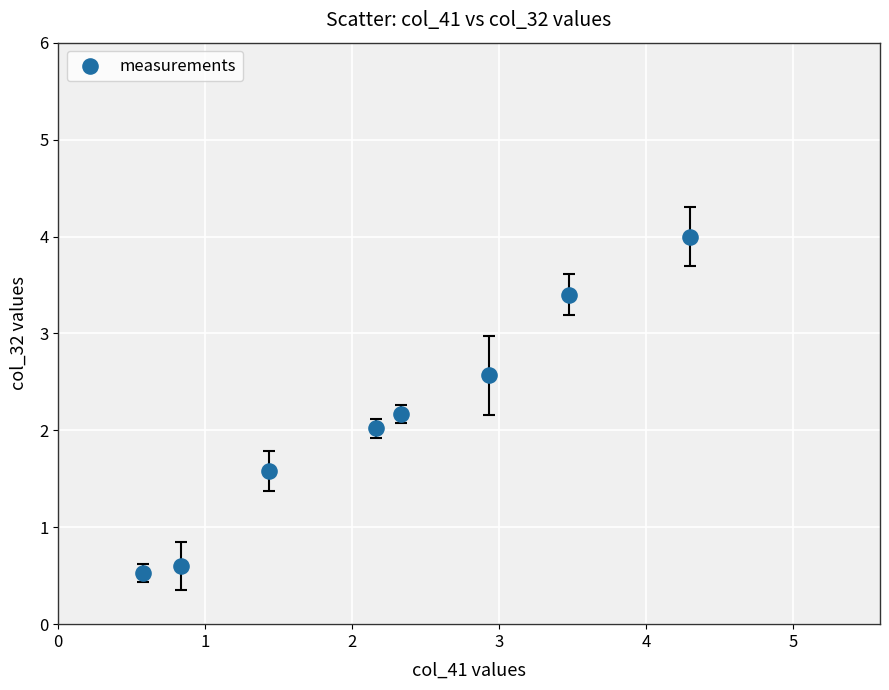

What is the range of Y values (max minus min)?

3.5